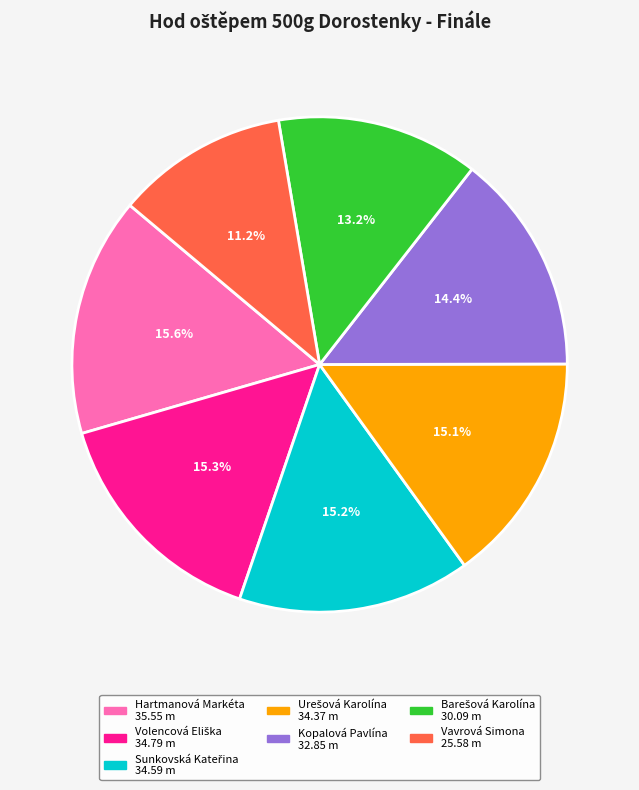

How many segments does this pie chart have?

7